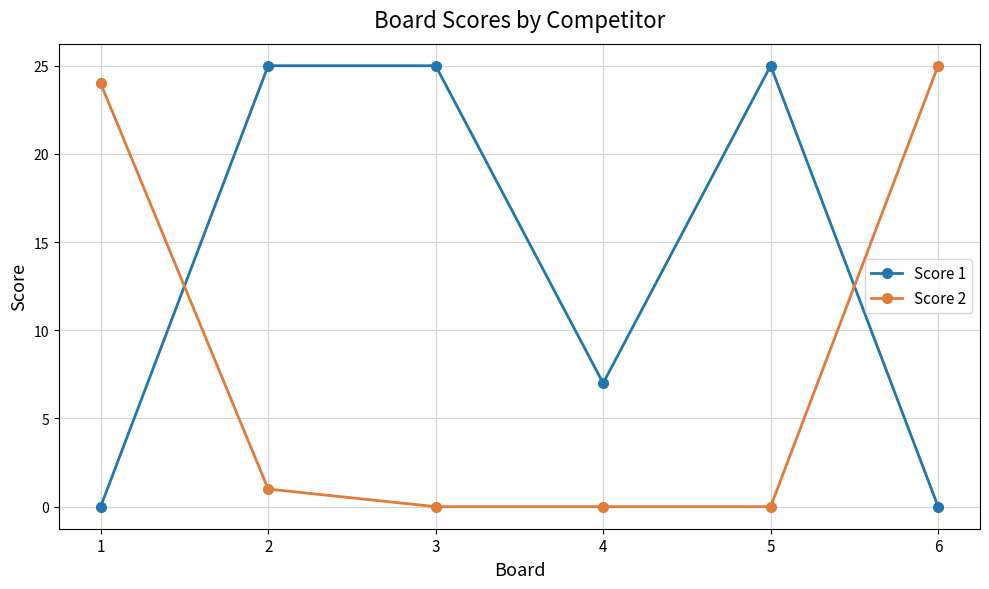

Between 4 and 6, which series saw the biggest shift?

Score 2